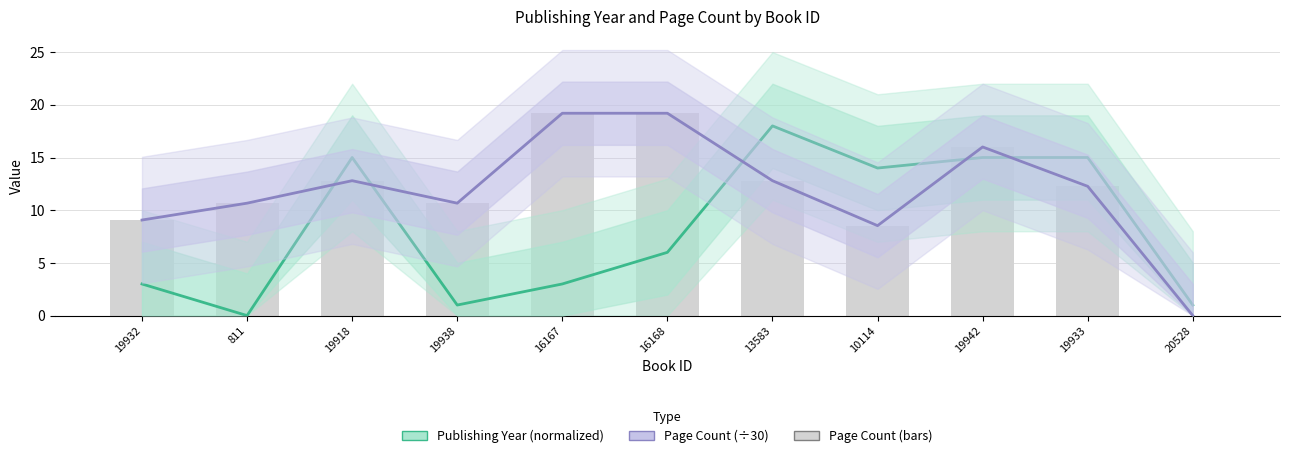

Reading left to right, transcribe all the data shown in this chart.

Publishing Year (normalized): 19932=3.0	811=0.0	19918=15.0	19938=1.0	16167=3.0	16168=6.0	13583=18.0	10114=14.0	19942=15.0	19933=15.0	20528=1.0
Page Count (÷30): 19932=9.1	811=10.7	19918=12.8	19938=10.7	16167=19.2	16168=19.2	13583=12.8	10114=8.5	19942=16.0	19933=12.3	20528=0.0